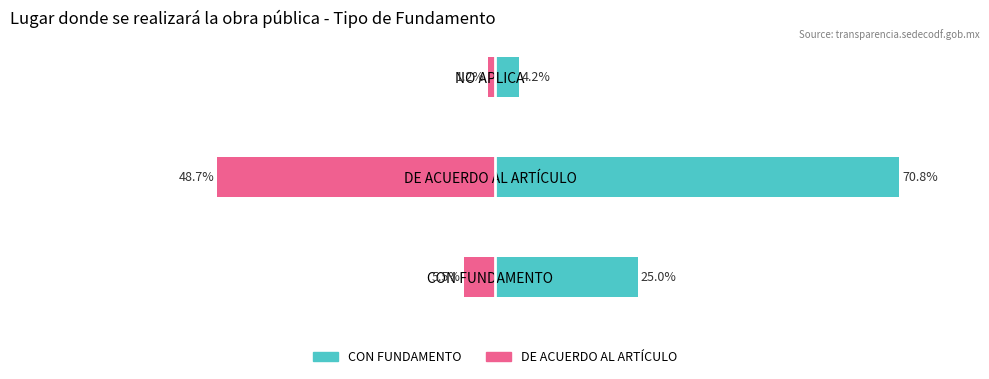

The value of DE ACUERDO AL ARTÍCULO at CON FUNDAMENTO is -2.3. True or false?

False